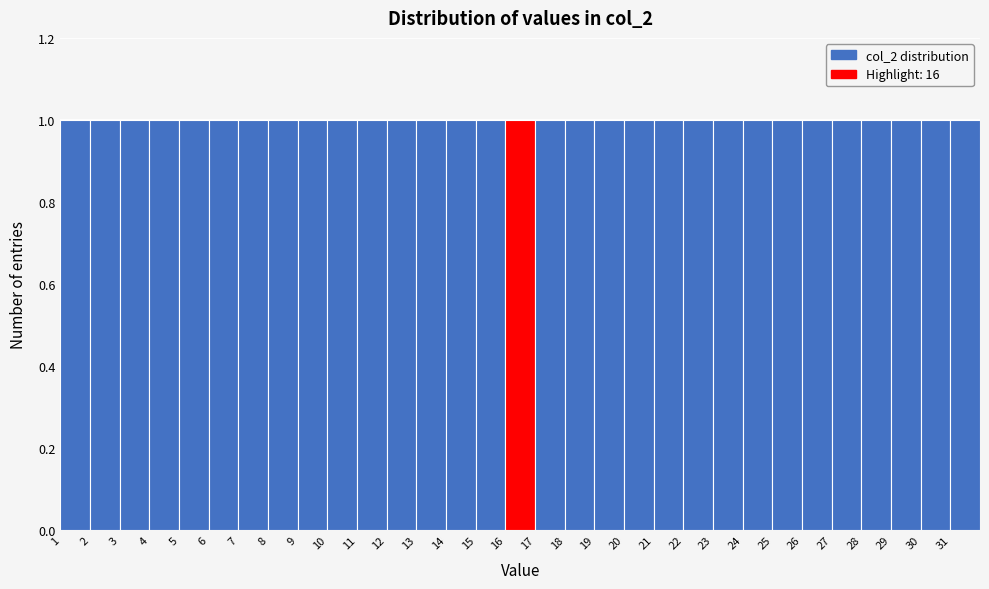

Reading left to right, transcribe this chart: for each bar, give the range it covers on the x-axis and its height. The values are not printed on the chart, so give them approximately, as read against the axis.

1 to 2: 1
2 to 3: 1
3 to 4: 1
4 to 5: 1
5 to 6: 1
6 to 7: 1
7 to 8: 1
8 to 9: 1
9 to 10: 1
10 to 11: 1
11 to 12: 1
12 to 13: 1
13 to 14: 1
14 to 15: 1
15 to 16: 1
16 to 17: 1
17 to 18: 1
18 to 19: 1
19 to 20: 1
20 to 21: 1
21 to 22: 1
22 to 23: 1
23 to 24: 1
24 to 25: 1
25 to 26: 1
26 to 27: 1
27 to 28: 1
28 to 29: 1
29 to 30: 1
30 to 31: 1
31 to 32: 1